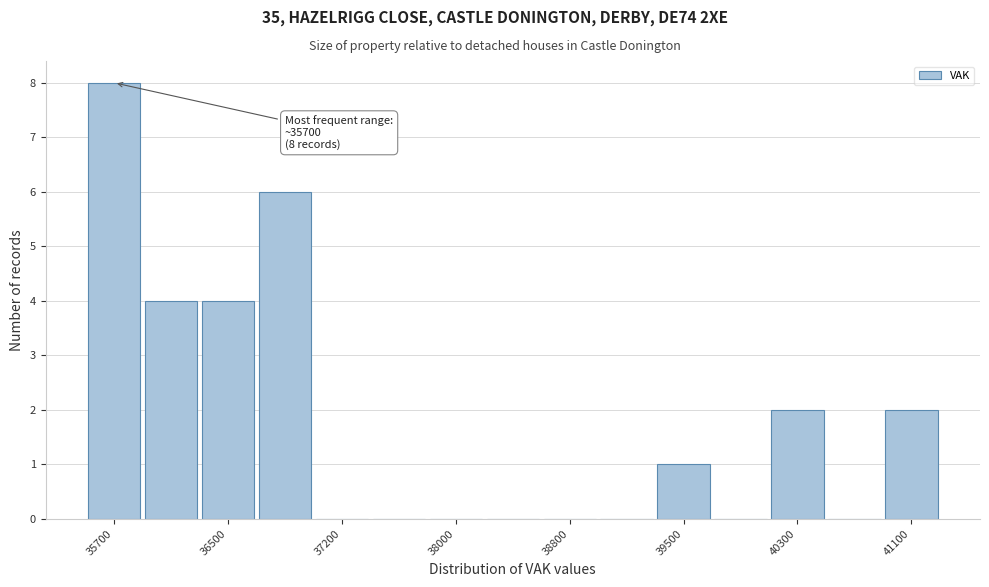

Read against the x-axis, roughly where is the centre of the tallest bar?

35700